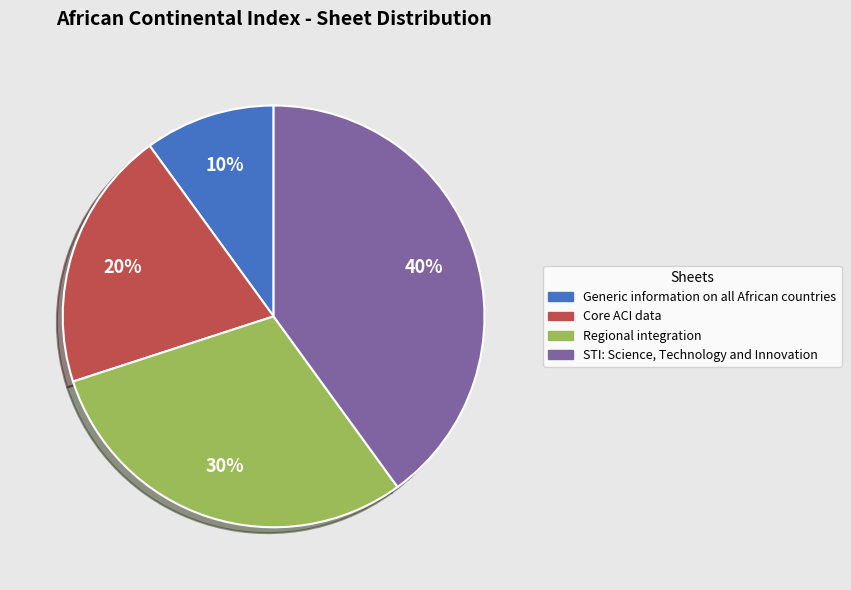

Which has a higher value, Regional integration or Generic information on all African countries?

Regional integration